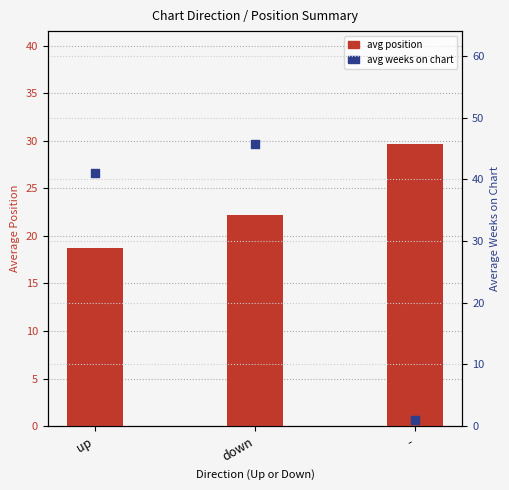

What are all the series names shown in the legend?

avg position, avg weeks on chart